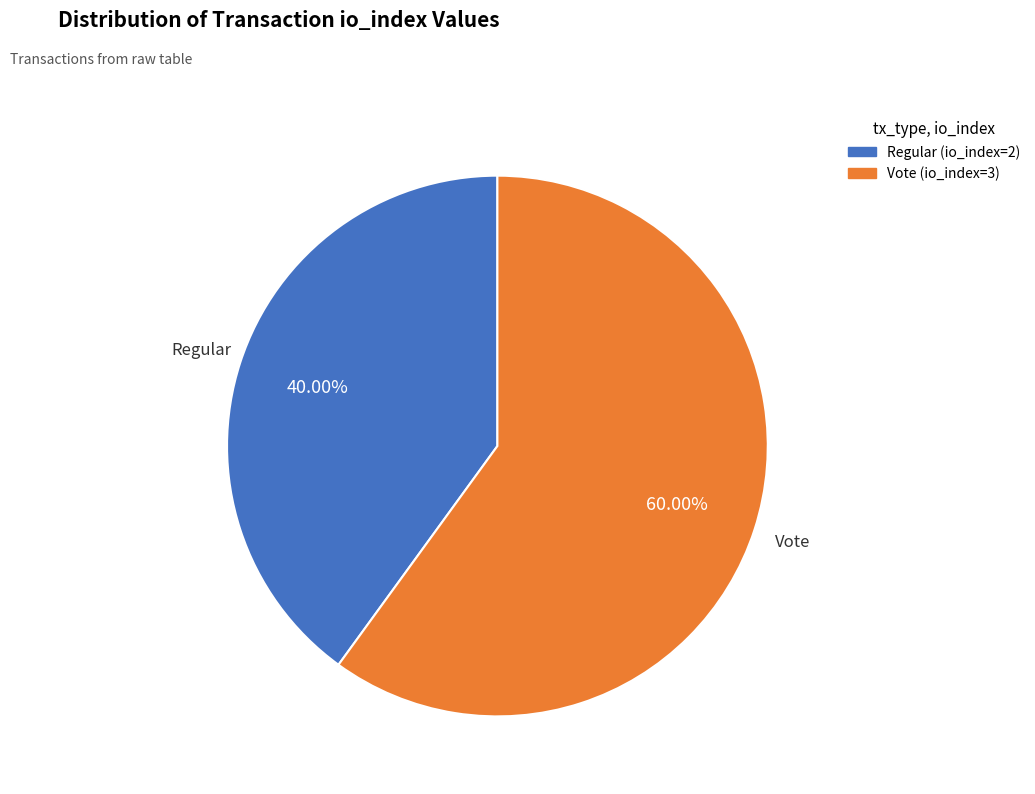

Between Vote (io_index=3) and Regular (io_index=2), which is larger?

Vote (io_index=3)